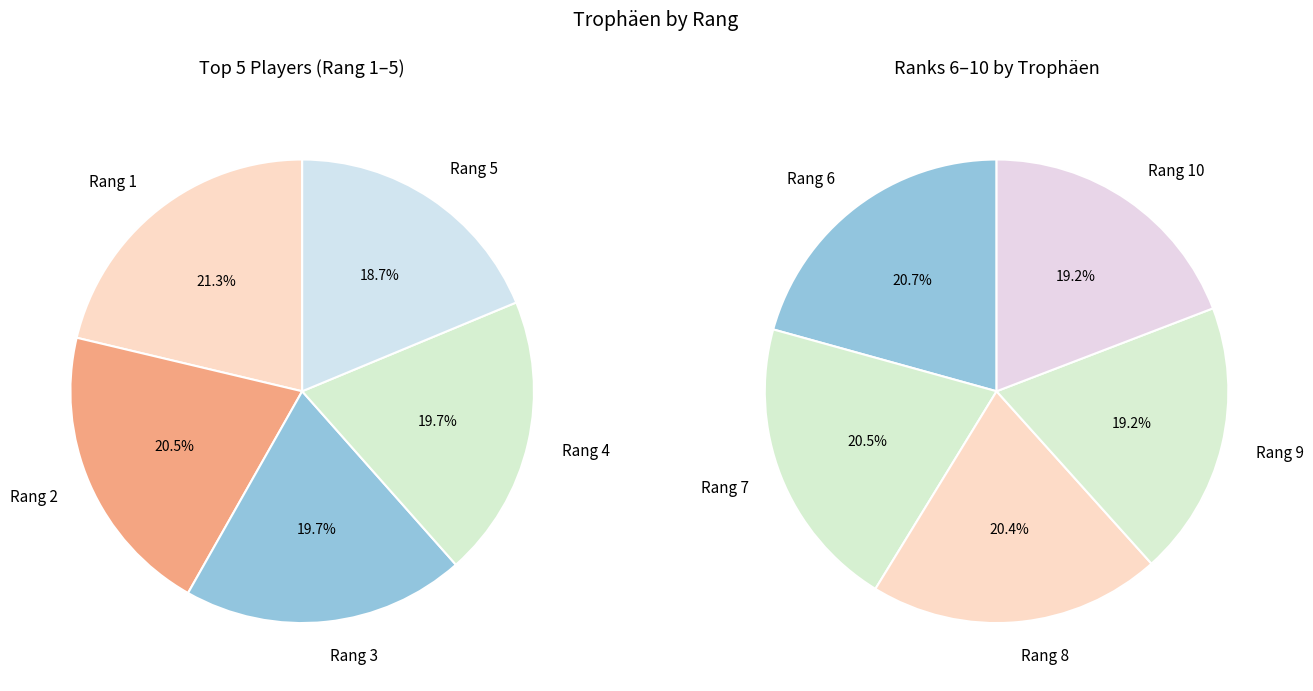

To the nearest percent, what is the difference between the largest and smallest slice percentages?

2%